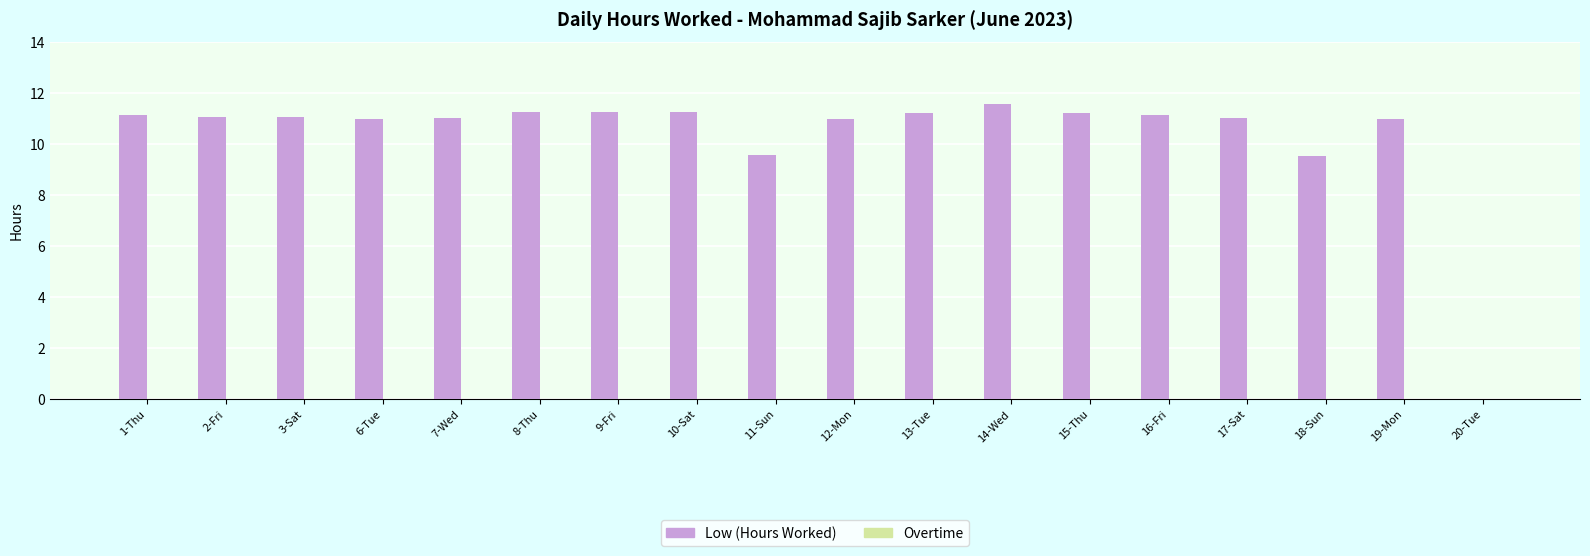

True or false: the data shows 16.1 at 16-Fri.

False